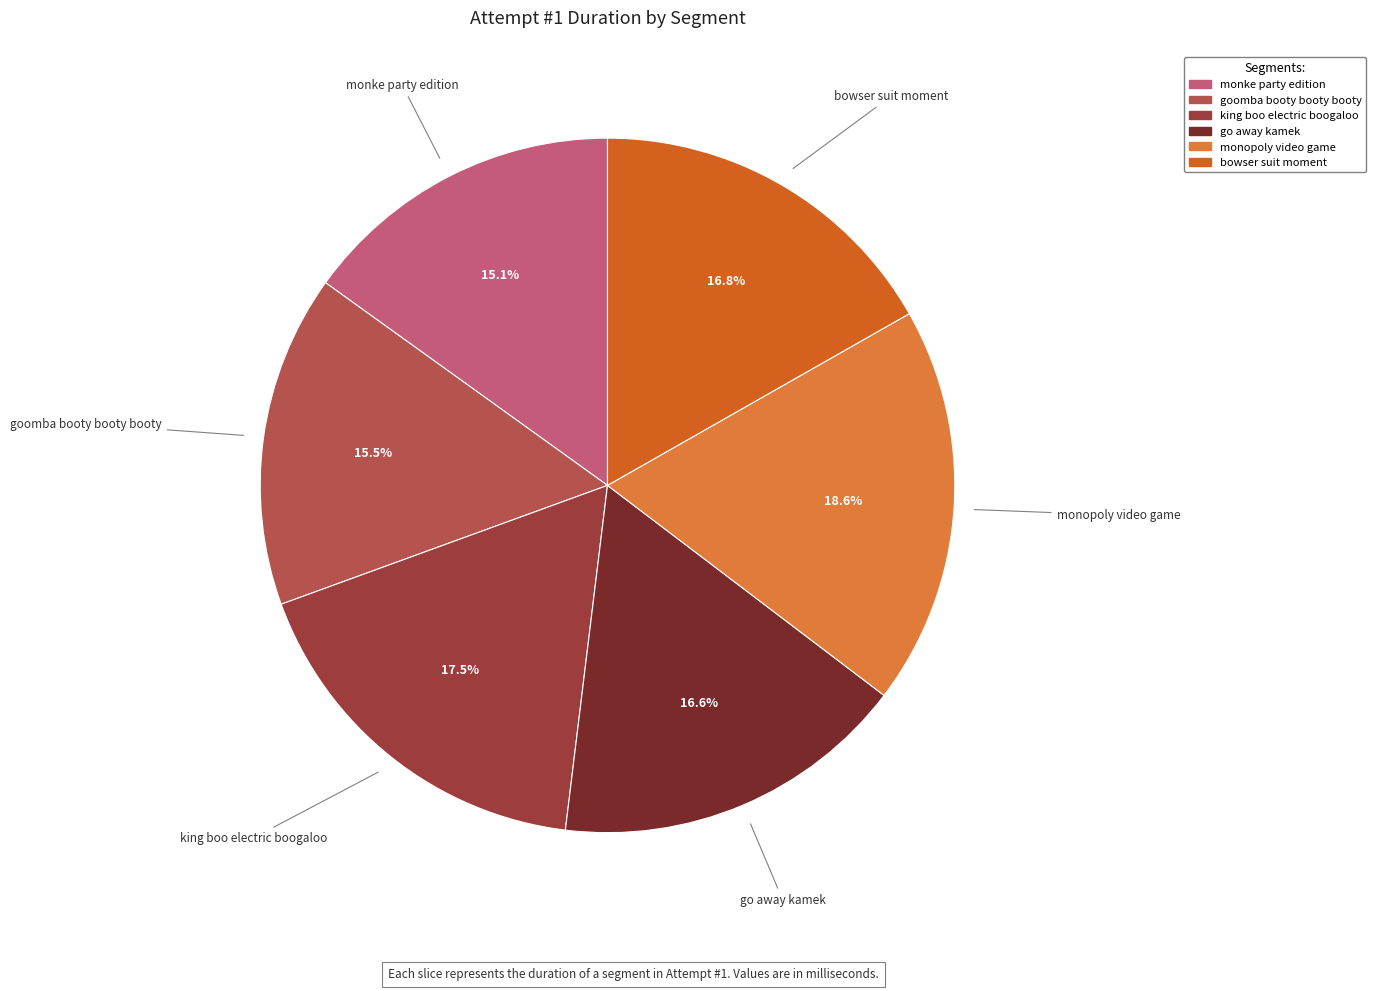

Combined, what portion of the pie is monke party edition and goomba booty booty booty?

30.6%